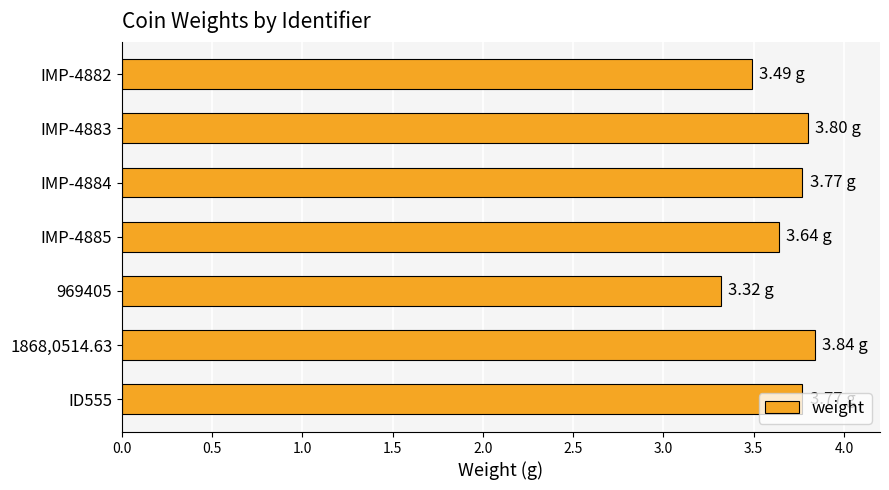

Which has a higher value, IMP-4885 or 969405?

IMP-4885